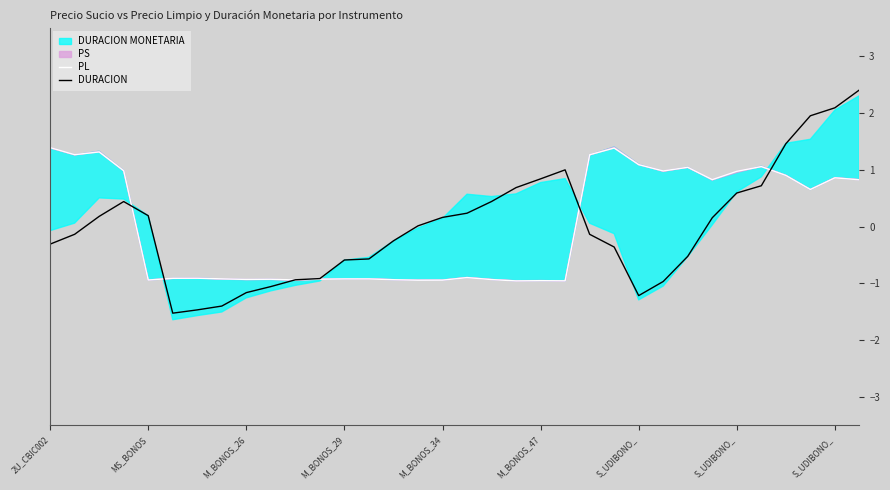

Reading left to right, transcribe all the data shown in this chart.

PL: 1.4	1.3	1.3	1.0	-0.9	-0.9	-0.9	-0.9	-0.9	-0.9	-0.9	-0.9	-0.9	-0.9	-0.9	-0.9	-0.9	-0.9	-0.9	-1.0	-1.0	-1.0	1.3	1.4	1.1	1.0	1.0	0.8	1.0	1.1	0.9	0.7	0.9	0.8
DURACION: -0.3	-0.1	0.2	0.4	0.2	-1.5	-1.5	-1.4	-1.2	-1.1	-0.9	-0.9	-0.6	-0.6	-0.3	0.0	0.2	0.2	0.4	0.7	0.8	1.0	-0.1	-0.4	-1.2	-1.0	-0.5	0.2	0.6	0.7	1.5	1.9	2.1	2.4